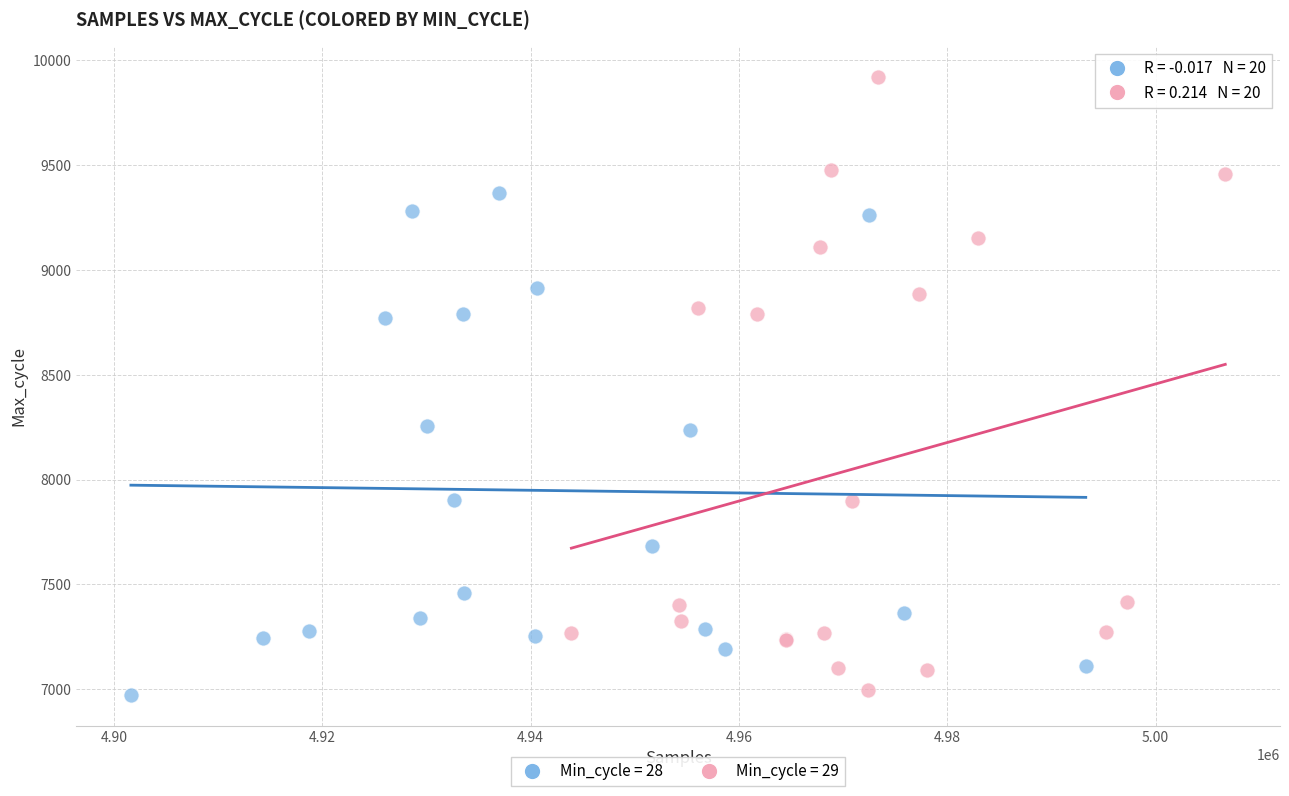

Which series has the largest Y range (max minus min)?

Min_cycle = 29